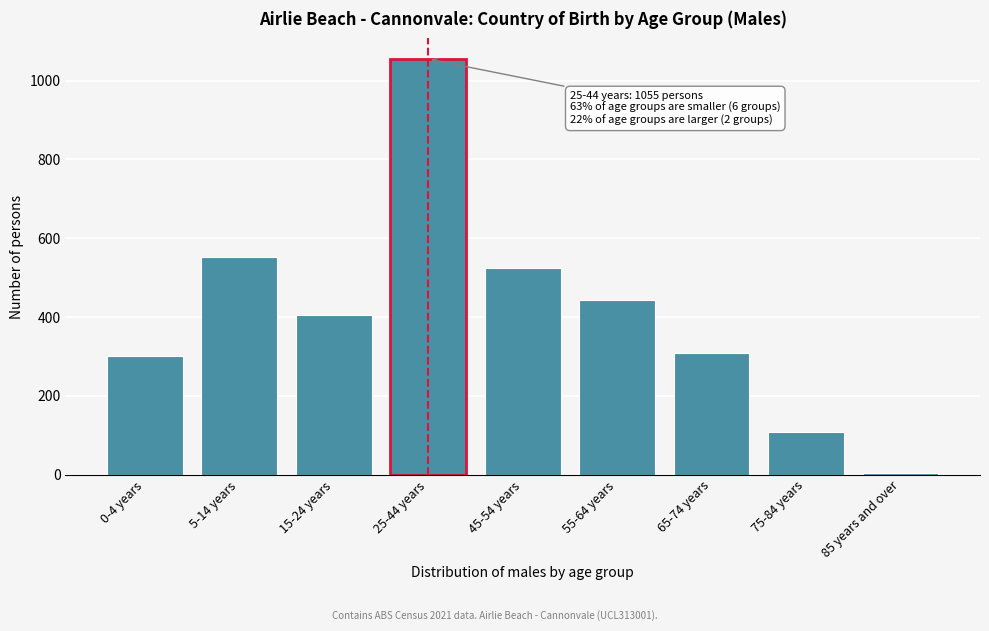

Reading left to right, transcribe all the data shown in this chart.

300	553	406	1055	524	444	308	108	5